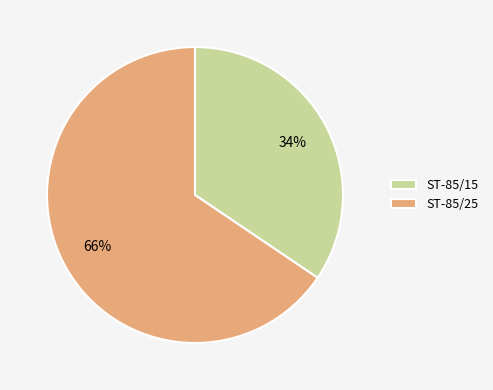

The ST-85/25 slice represents 78% of the pie. True or false?

False